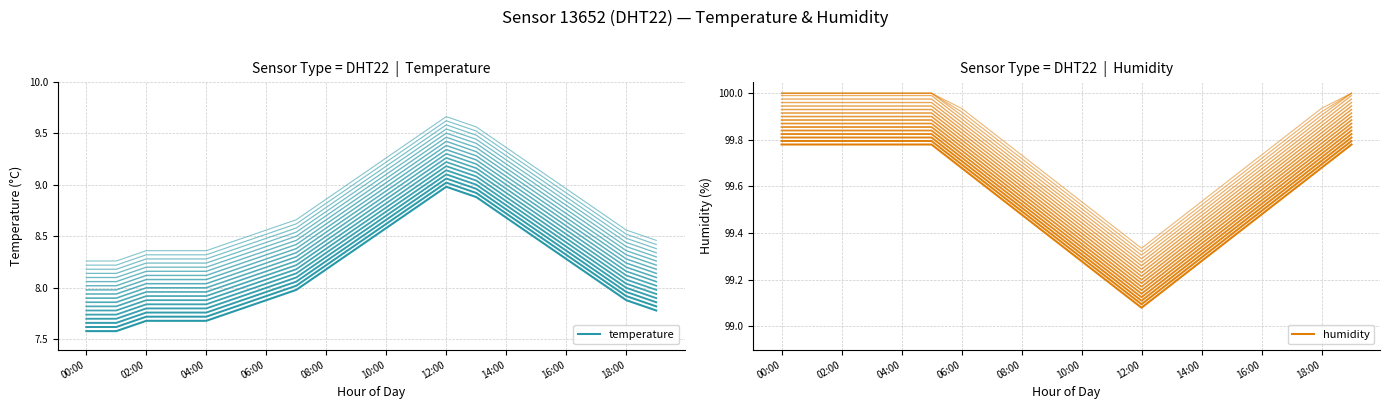

Does the chart display data point markers on the line(s)?

No